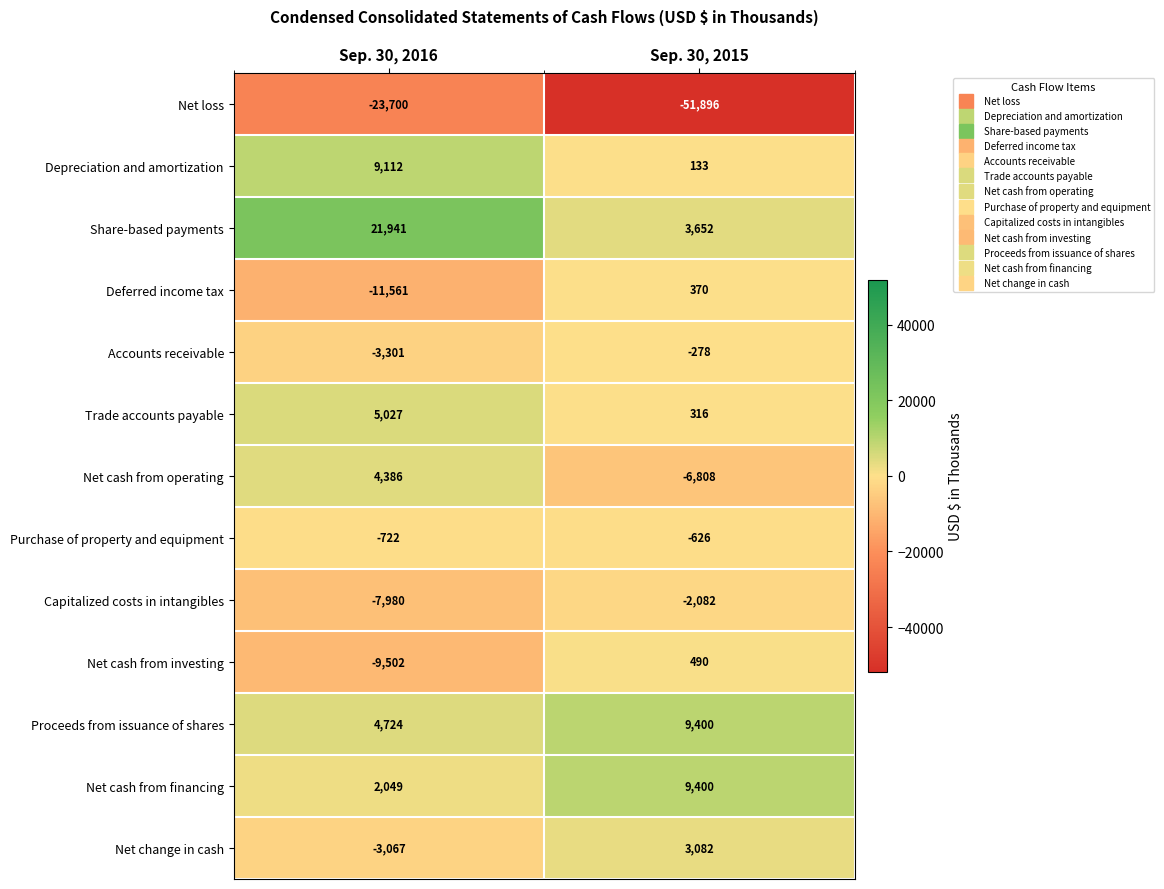

At which category does the chart reach its minimum across all series?

Sep. 30, 2015